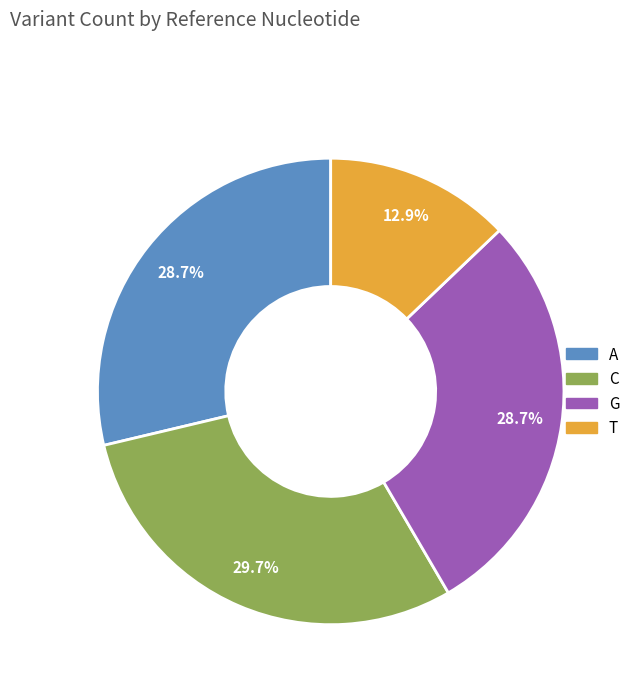

Does A represent more than half of the total?

No